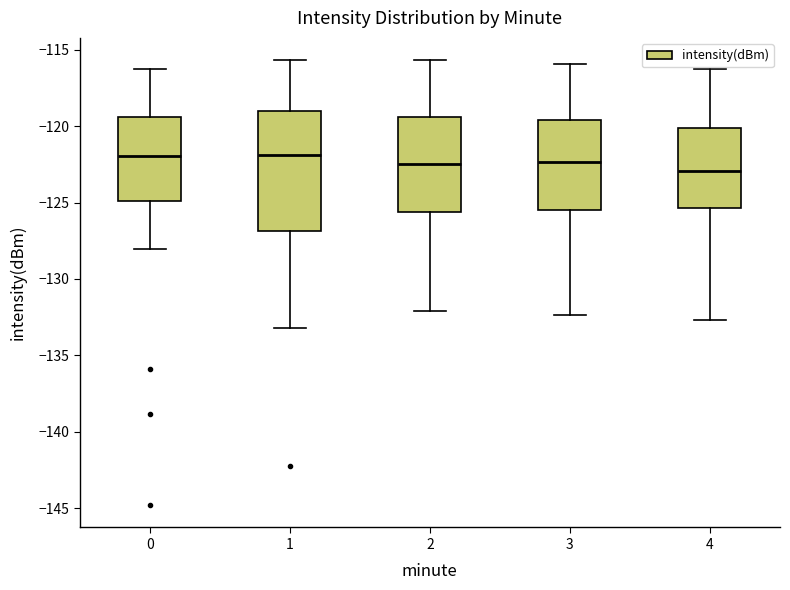

Where is the lower edge of the box at x = 2 on the y-axis? The values are not printed on the chart, so give them approximately, as read against the axis.

-125.5